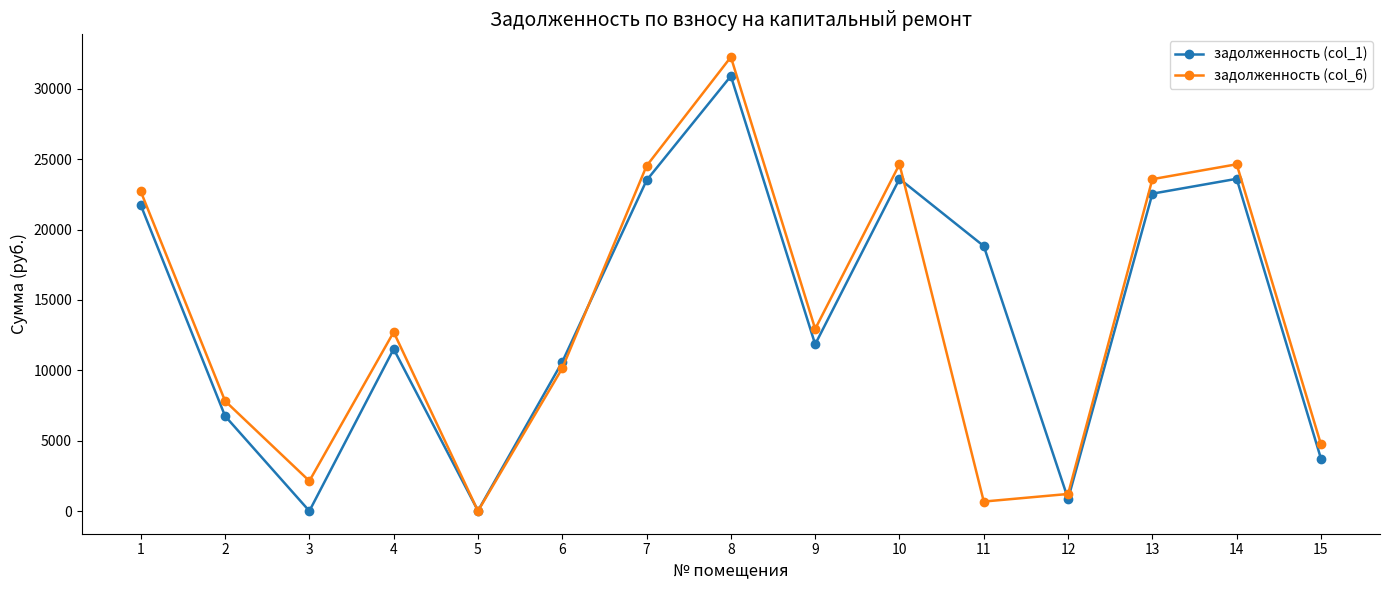

Is the value of задолженность (col_6) at 10 greater than the value of задолженность (col_1) at 15?

Yes